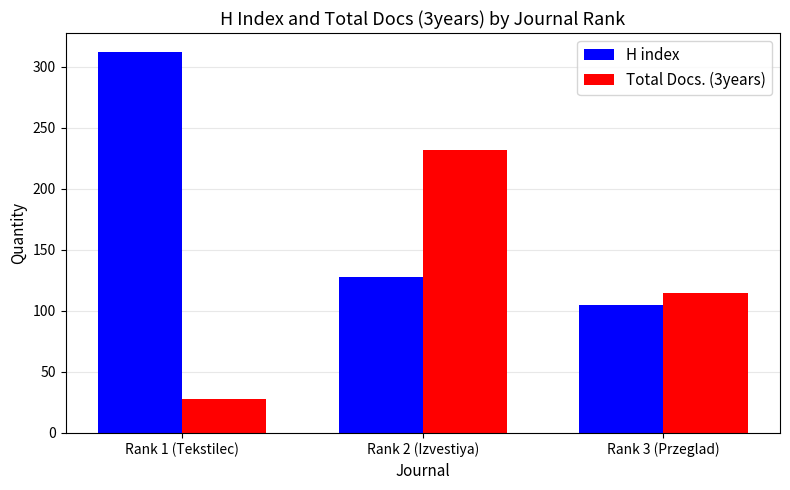

Reading right to left, transcribe all the data shown in this chart.

H index: 105	128	312
Total Docs. (3years): 115	232	28